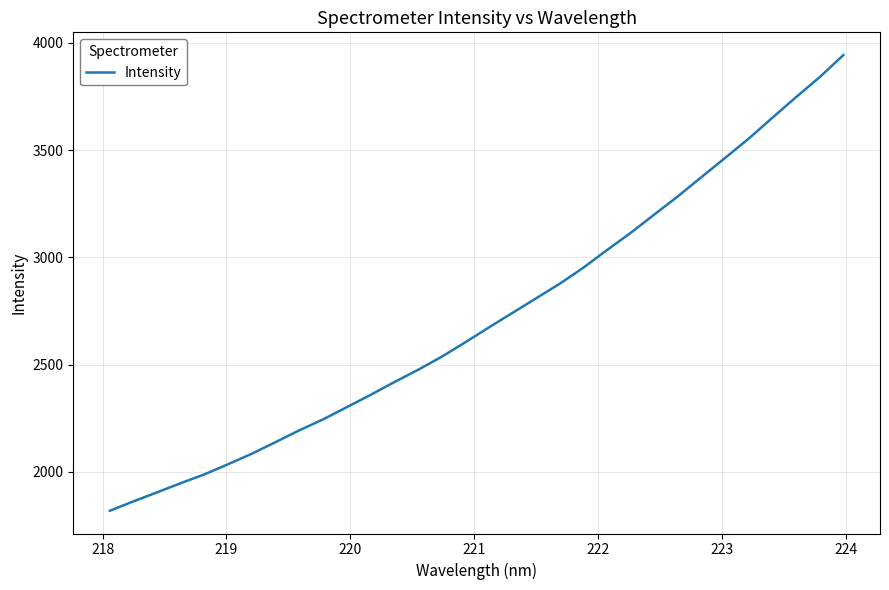

What is the maximum value shown in the chart?

3942.4